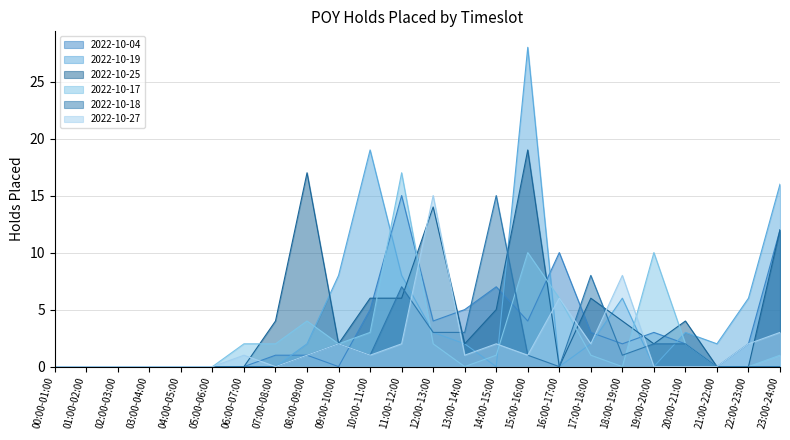

How many intersections are there between 2022-10-18 and 2022-10-19?

6